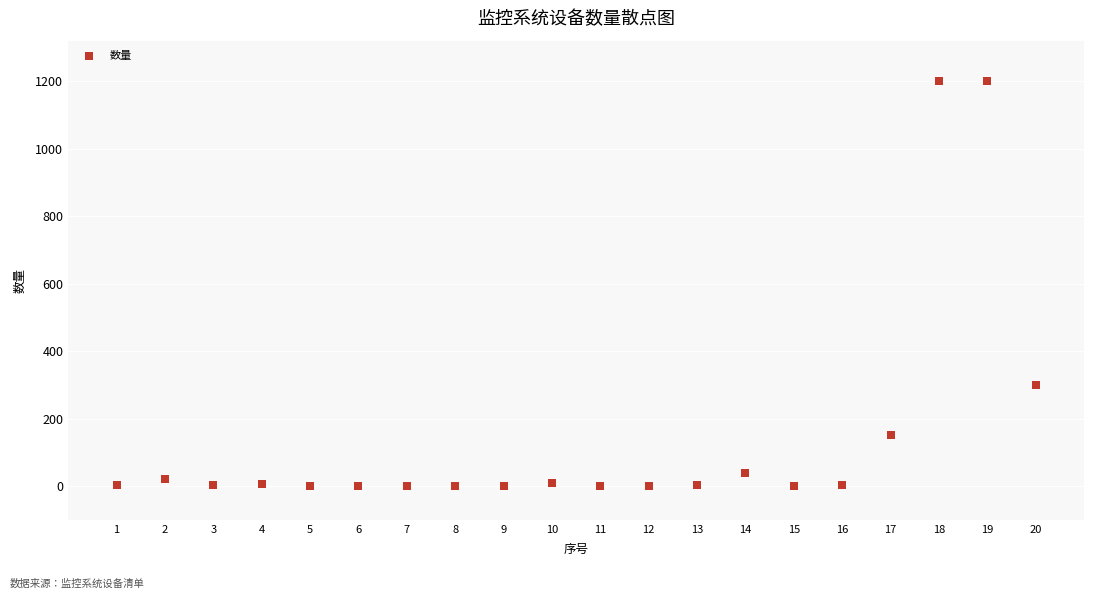

What Y value in the scatter plot is closest to 600?

300